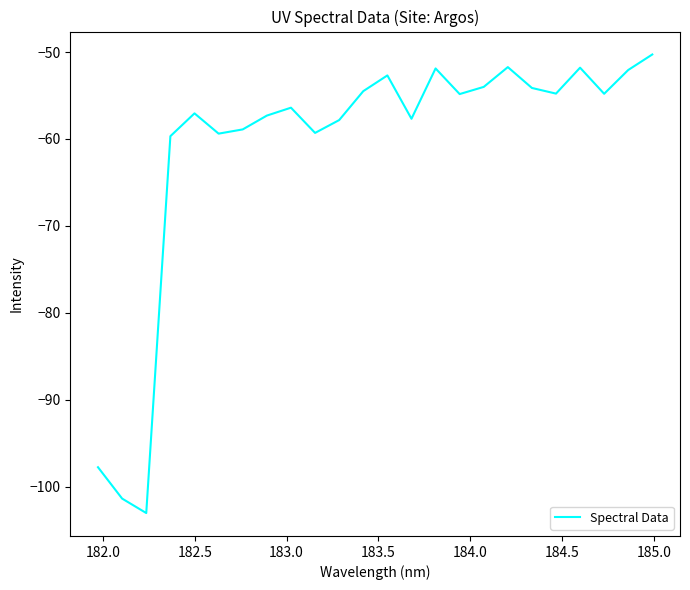

What is the sum of all values?

-1463.2